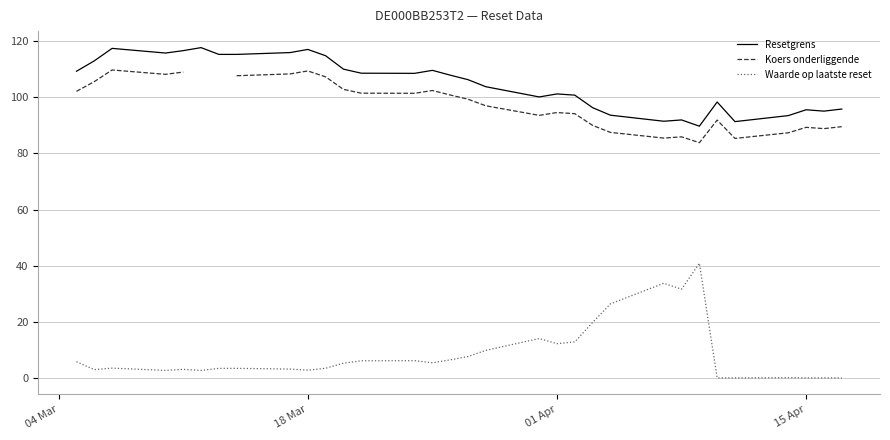

True or false: Resetgrens and Koers onderliggende cross at least once.

False